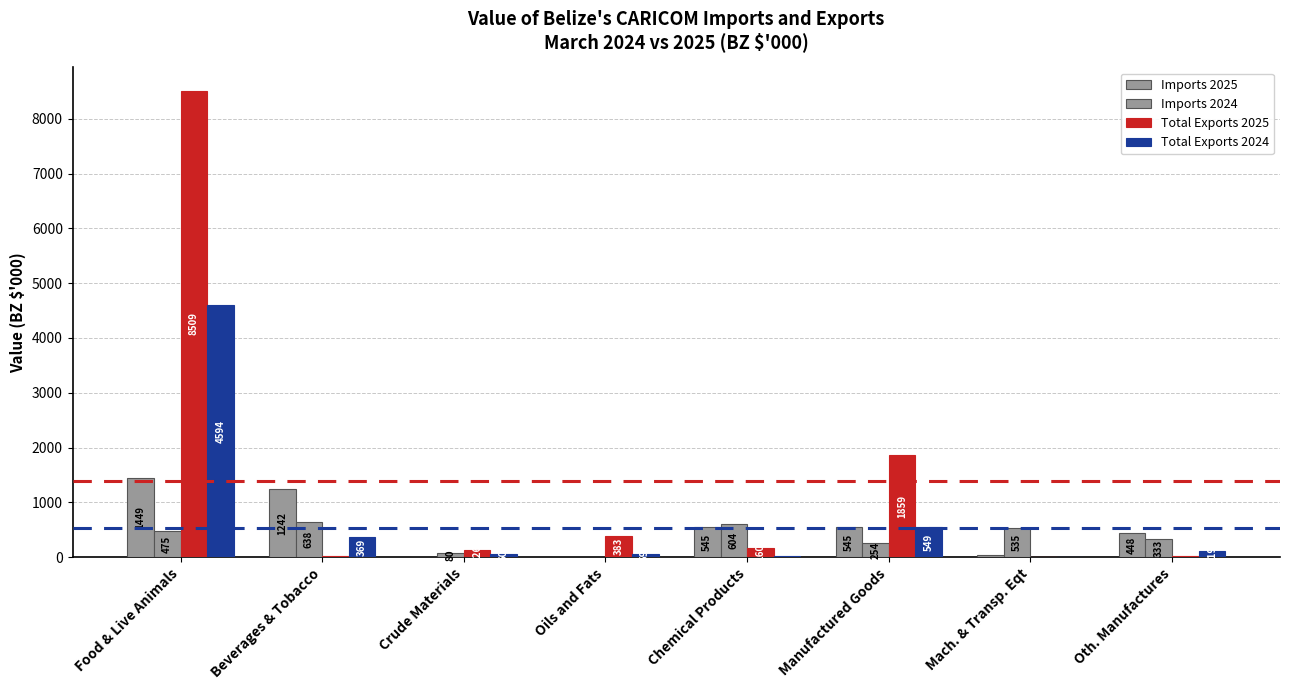

List the series in order of their peak value, highest first.

Total Exports 2025, Total Exports 2024, Imports 2025, Imports 2024